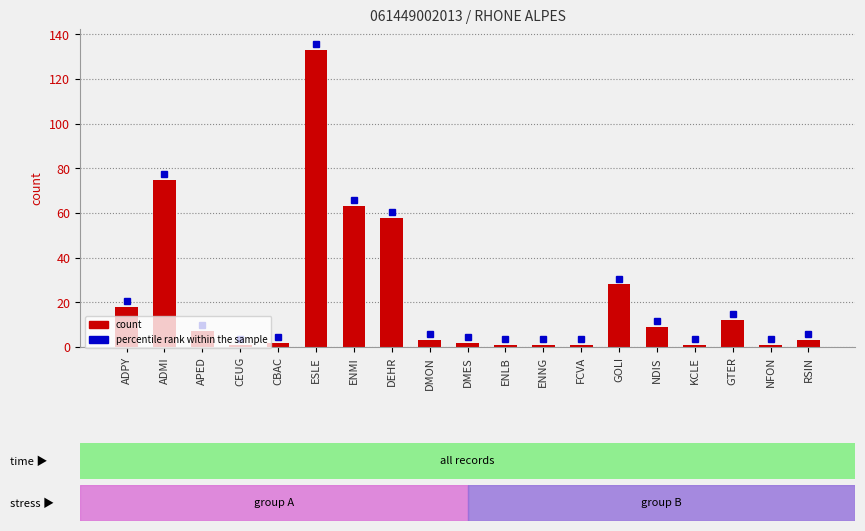

What is the sum of all values?

419